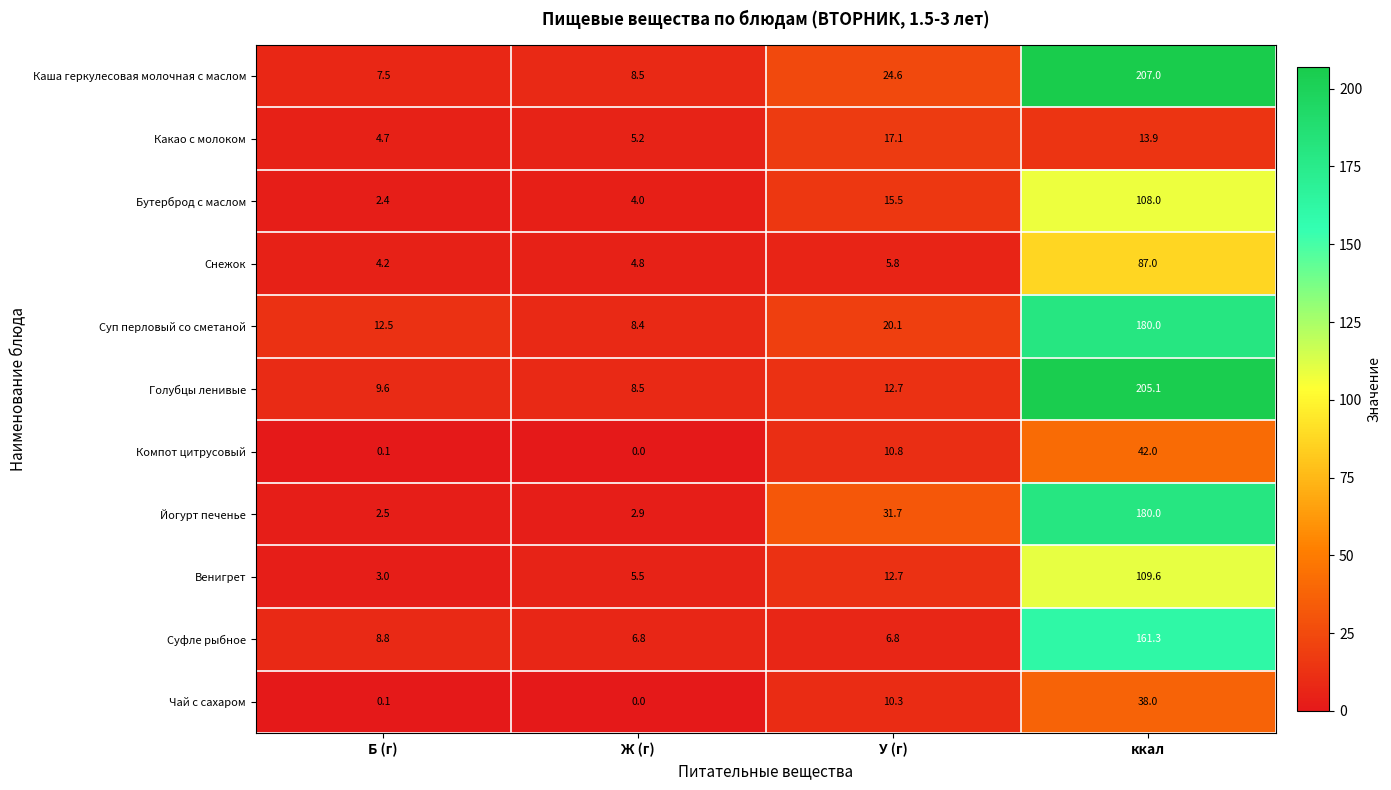

Is it true that Венигрет equals 5.6 at У (г)?

False